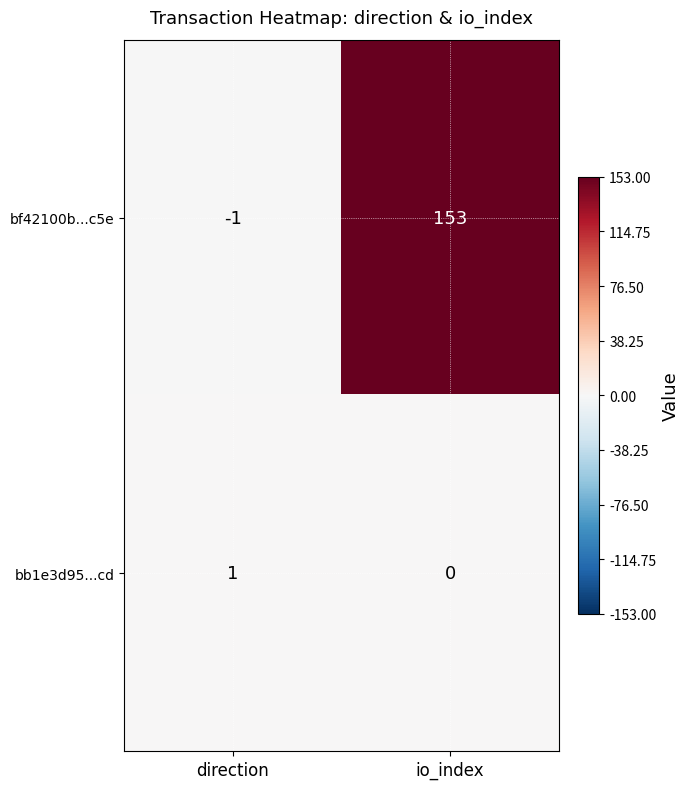

What is the difference between the highest and lowest values at direction?

2